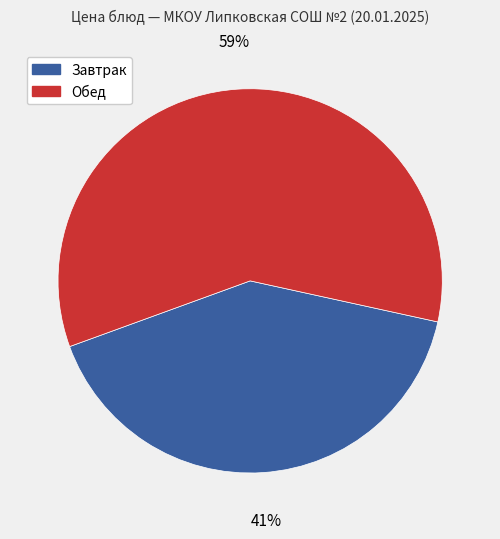

Count the number of slices in the pie.

2